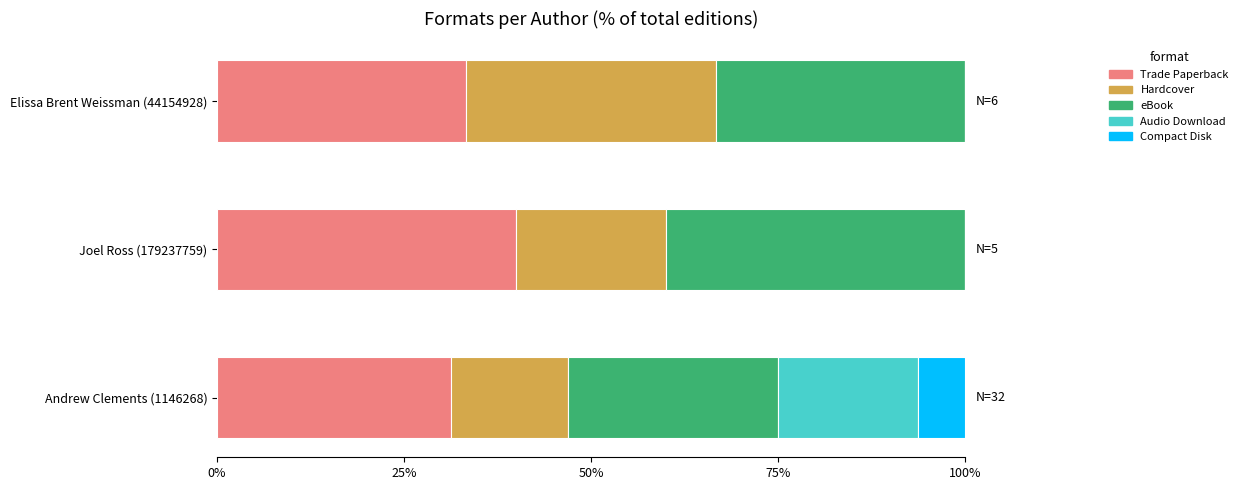

What are all the series names shown in the legend?

Trade Paperback, Hardcover, eBook, Audio Download, Compact Disk